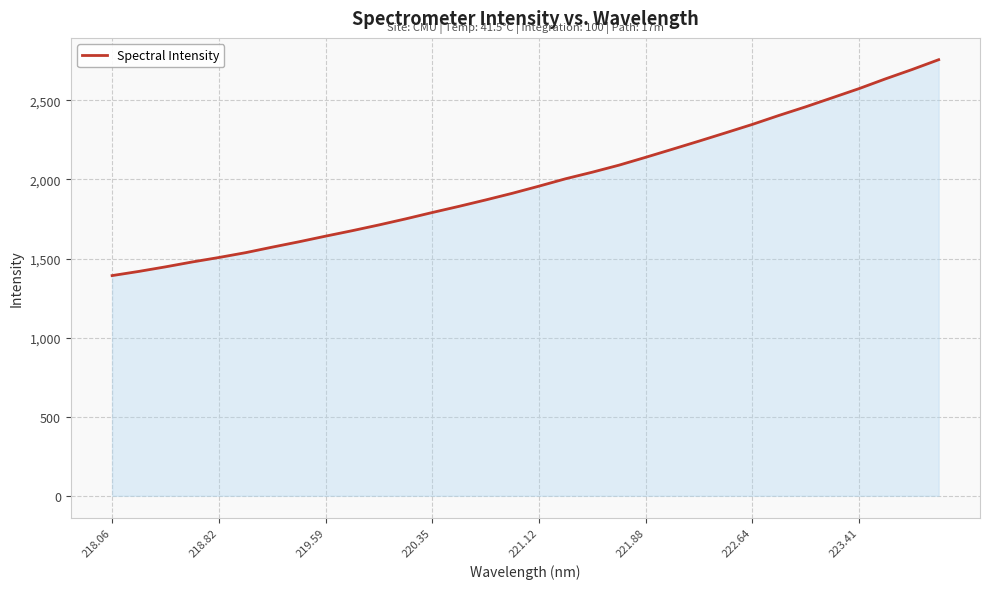

Does the chart display data point markers on the line(s)?

No